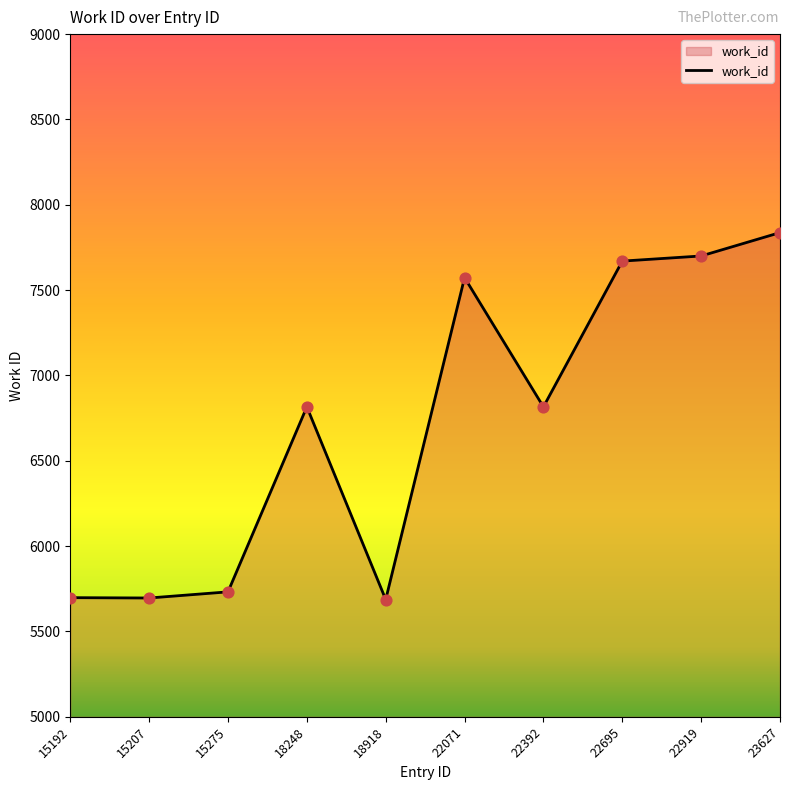

Which has a higher value, 15207 or 22695?

22695